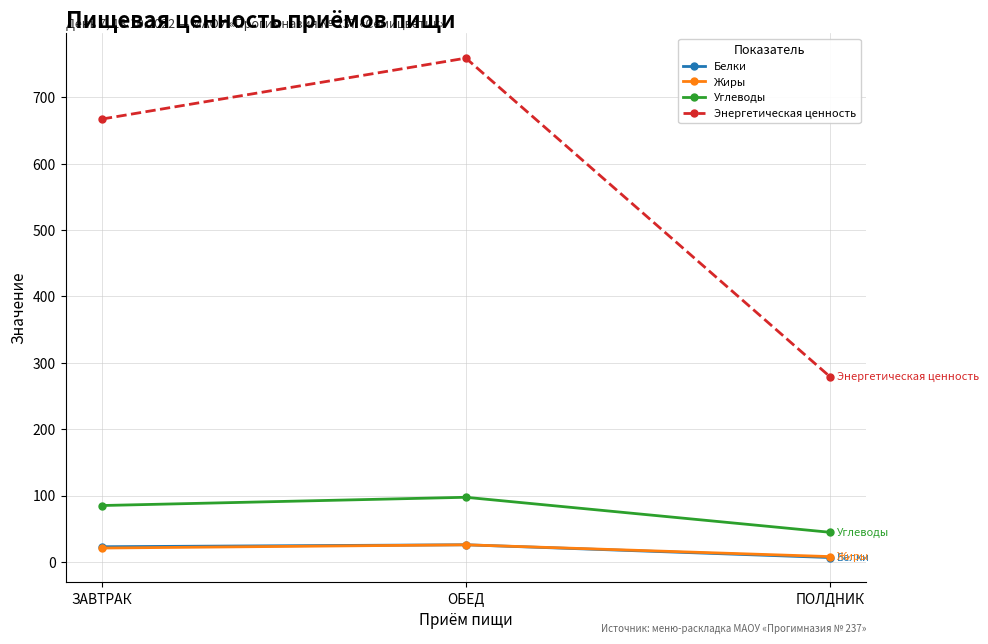

Count the number of categories in the chart.

3